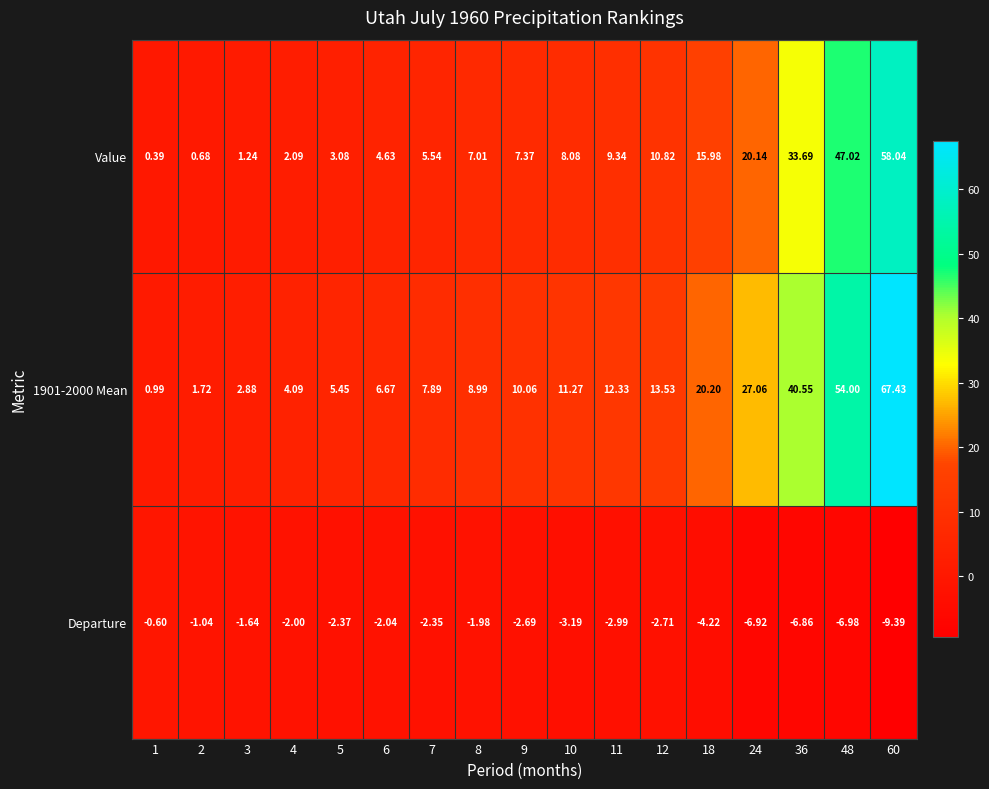

Is the value of Departure at 7 greater than the value of Value at 8?

No